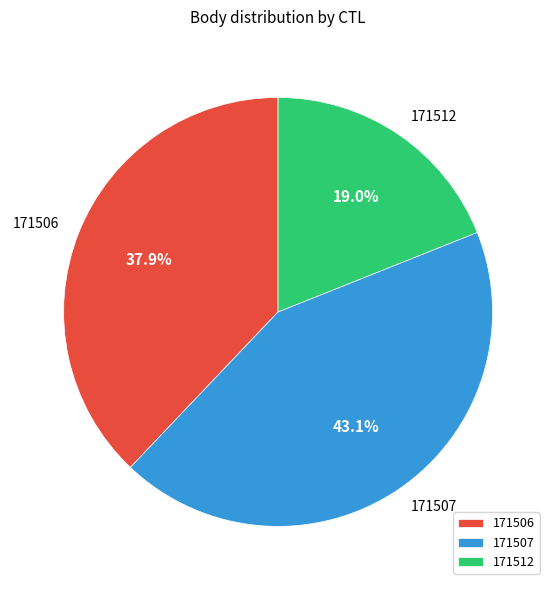

Approximately how many times larger is the value at 171512 compared to 171506?

0.5